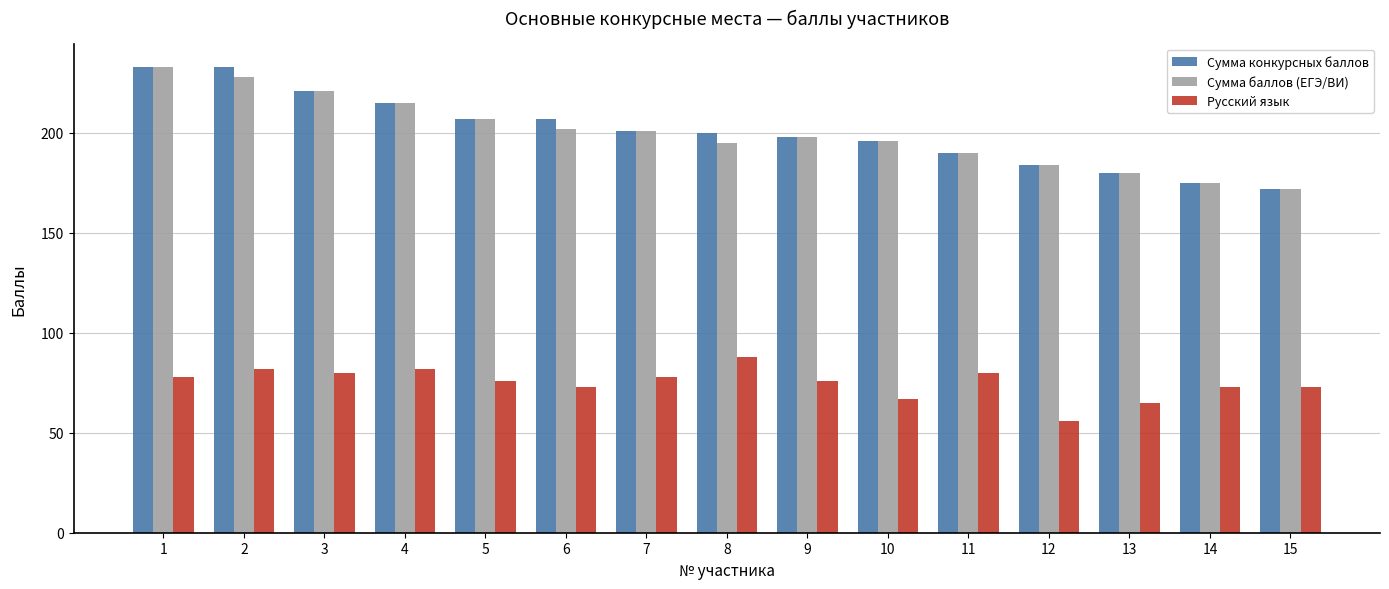

What is the minimum value shown in the chart?

56